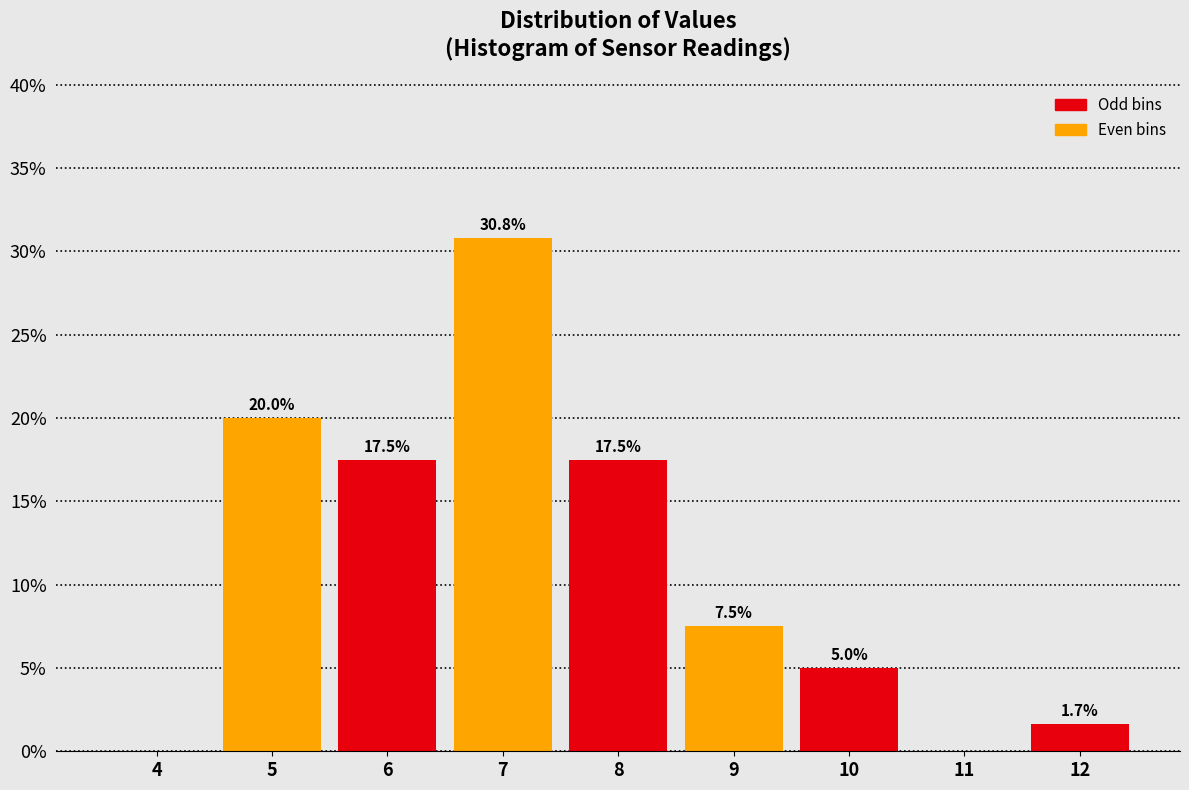

Reading left to right, transcribe all the data shown in this chart.

4=0.0	5=20.0	6=17.5	7=30.8	8=17.5	9=7.5	10=5.0	11=0.0	12=1.7